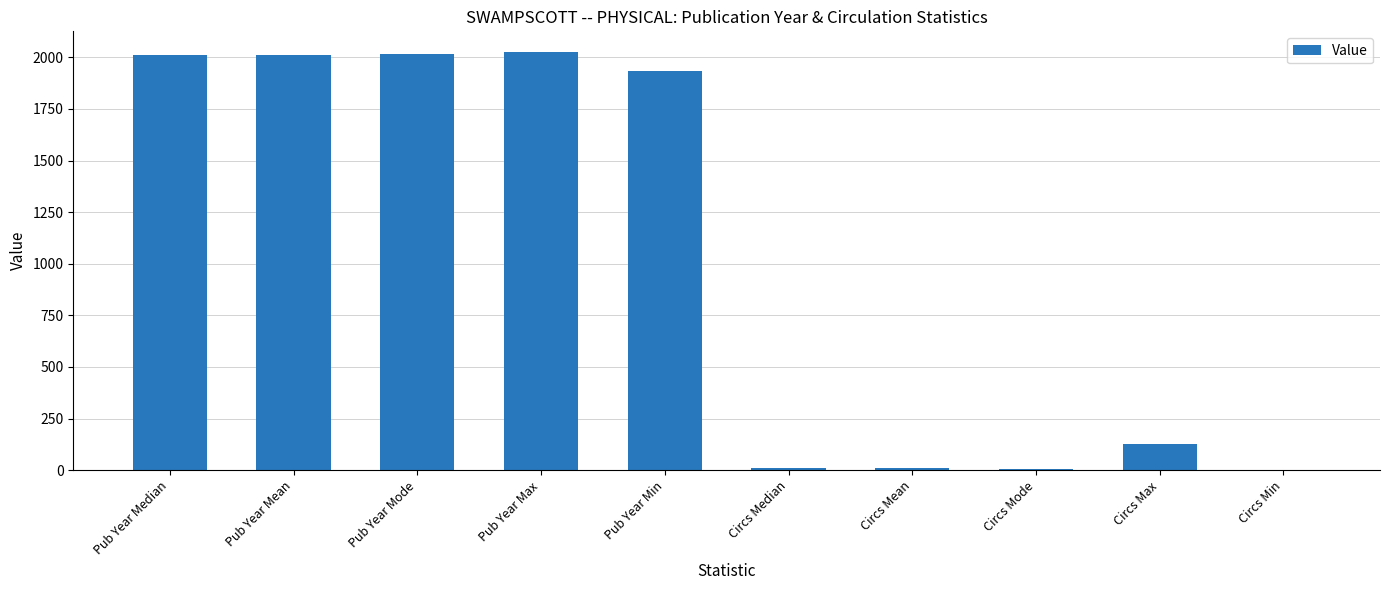

Is it true that the value at Pub Year Mode is 2780?

False